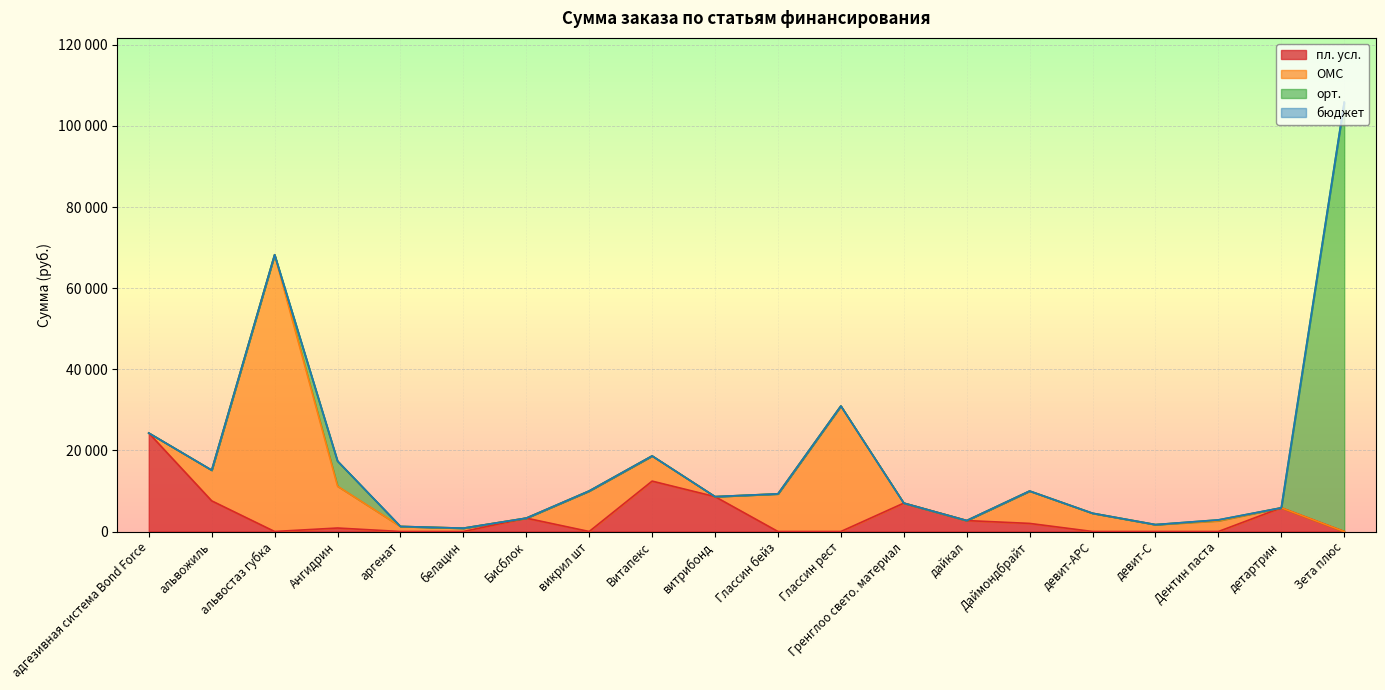

What are all the series names shown in the legend?

пл. усл., ОМС, орт., бюджет